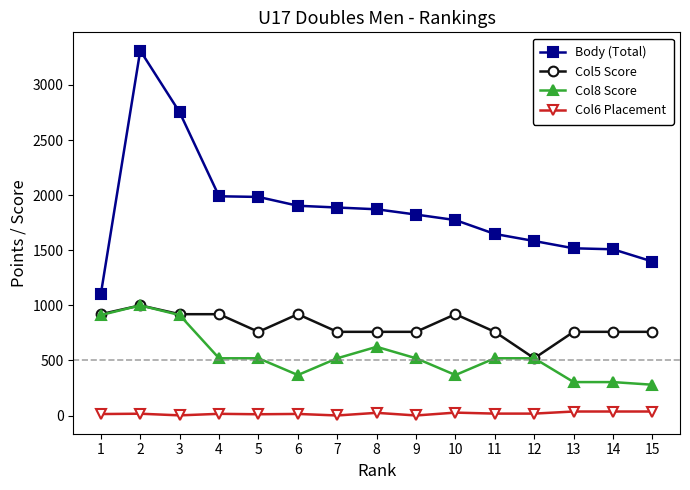

What is the value of the Col6 Placement point at the 15th from the left?

37